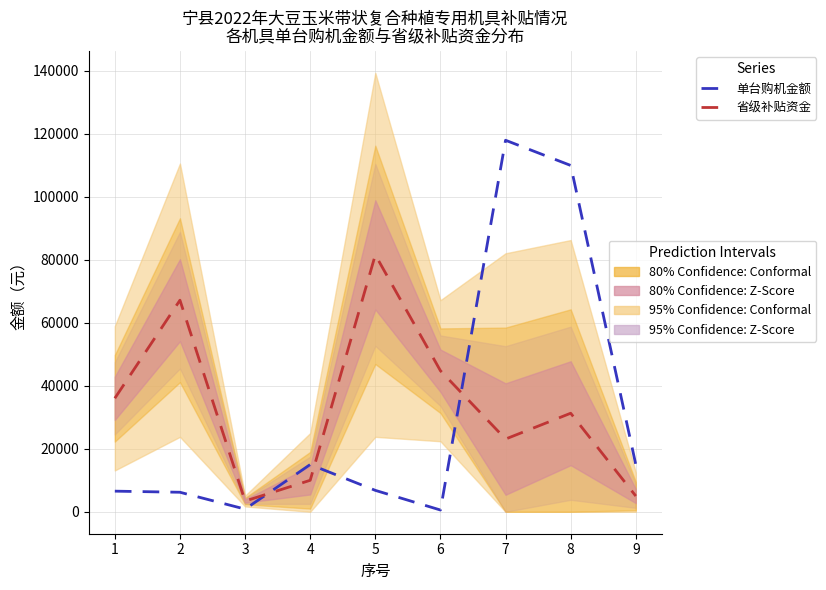

What is the spread (max minus min) of values at 4?

5000